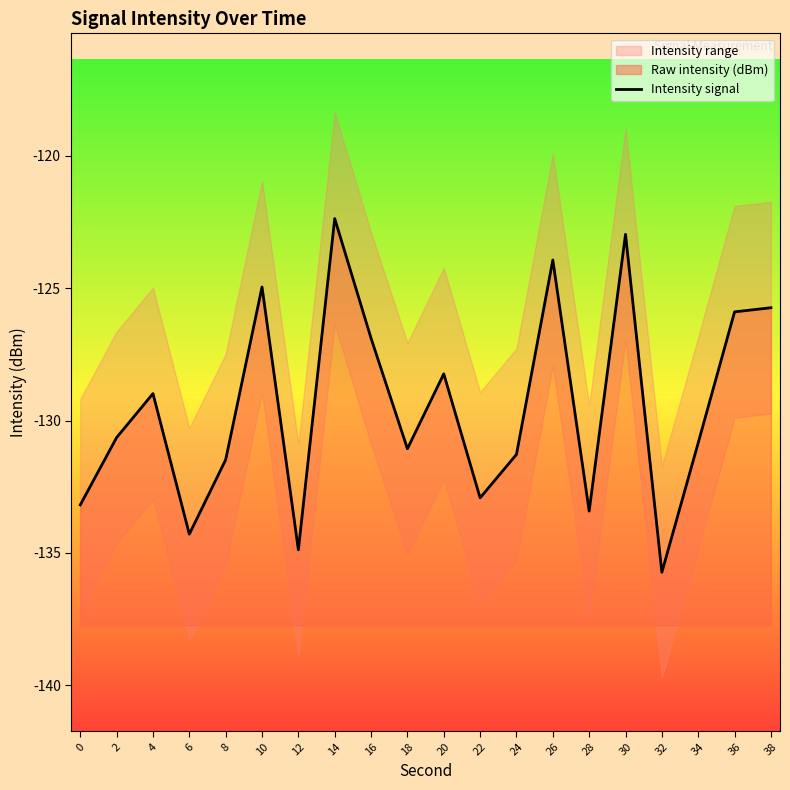

What is the greatest value displayed?

-122.4